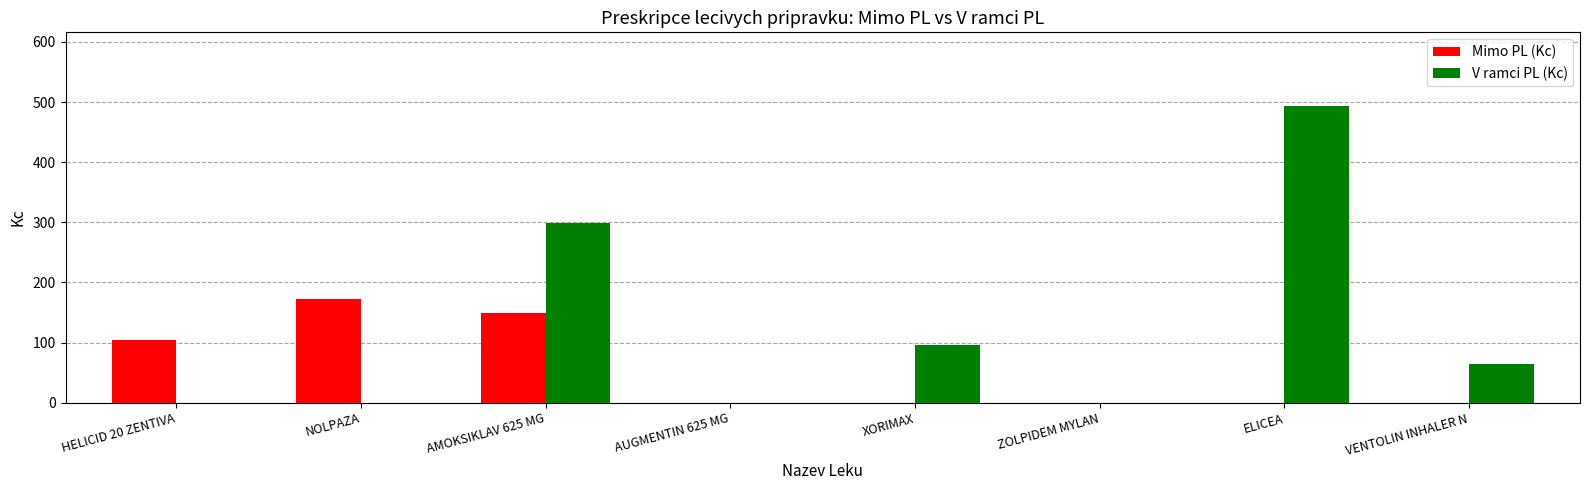

Which series has the largest total across all categories?

V ramci PL (Kc)